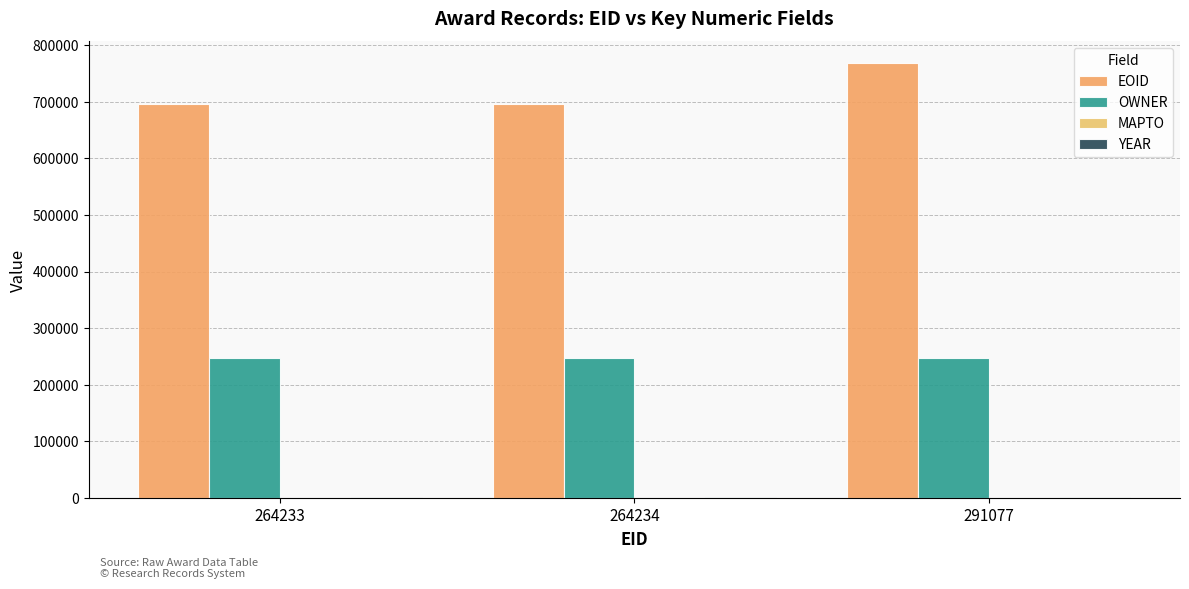

Between 264233 and 291077, which is larger?

291077